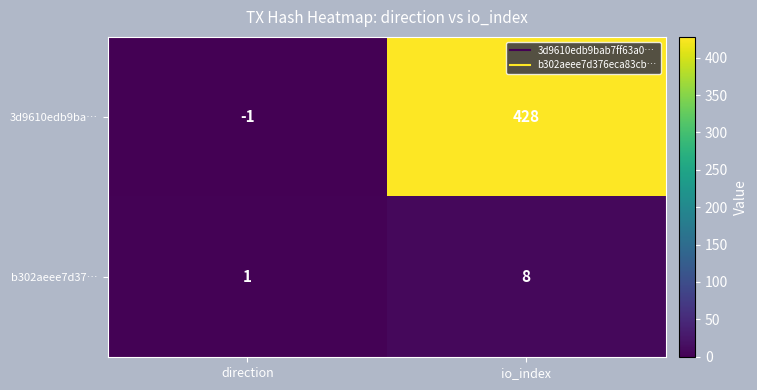

Which category has the highest value across all series?

io_index